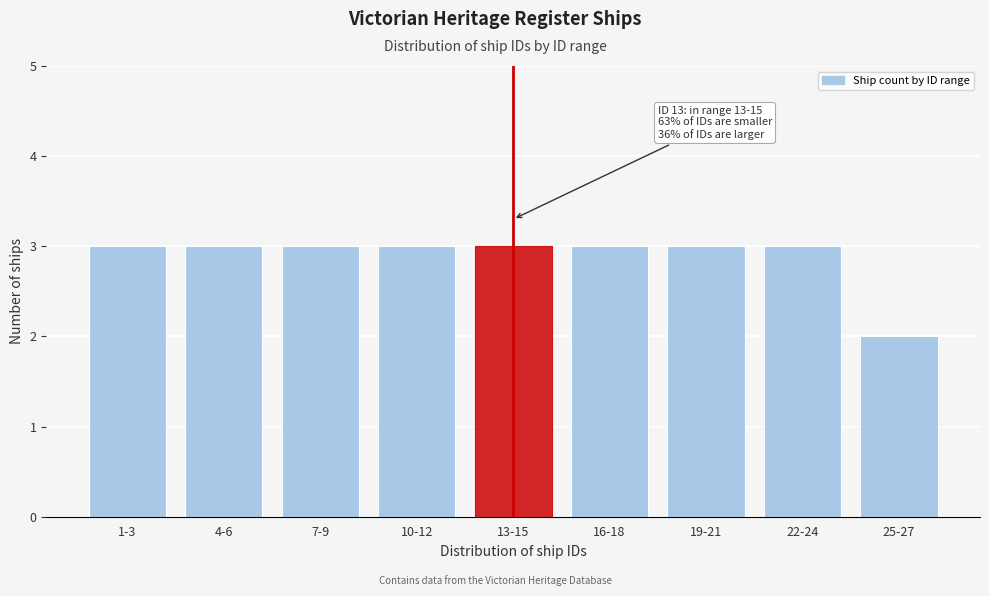

Reading left to right, extract all data points from this chart.

3	3	3	3	3	3	3	3	2